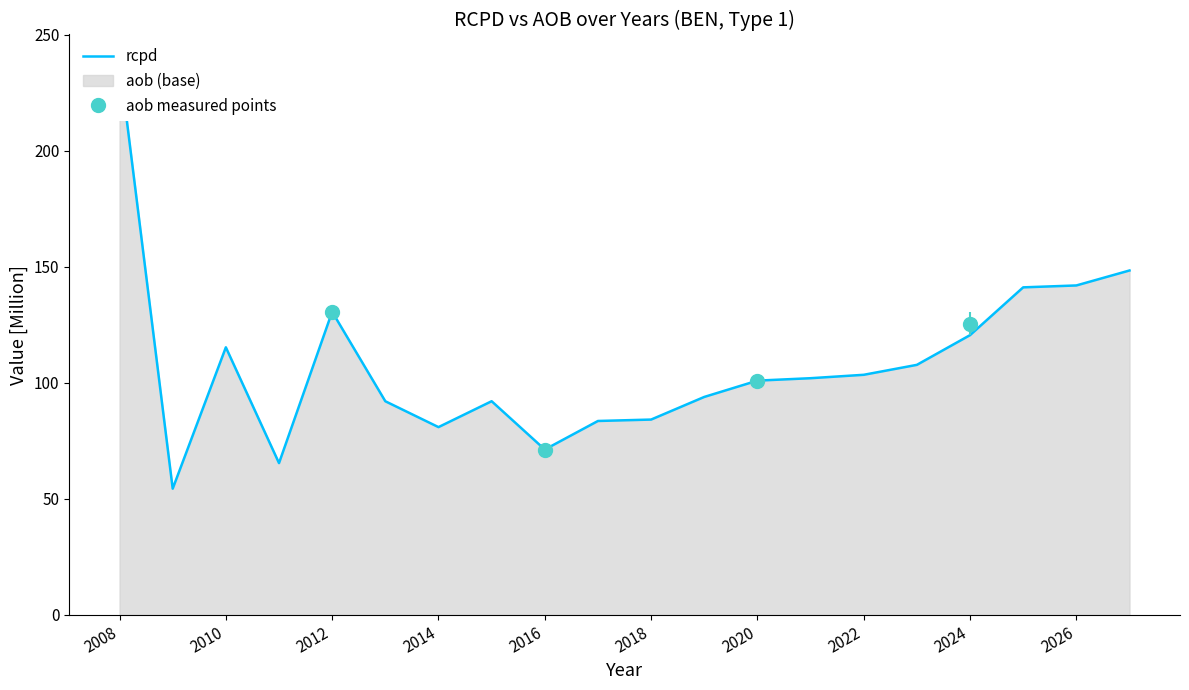

True or false: the data has more than 1 interior local peaks.

True